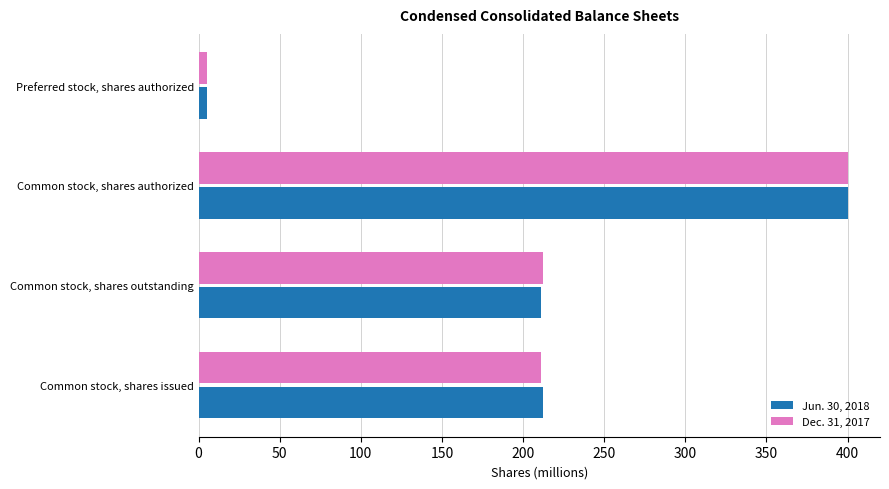

Between Common stock, shares outstanding and Common stock, shares authorized, which series saw the biggest shift?

Jun. 30, 2018